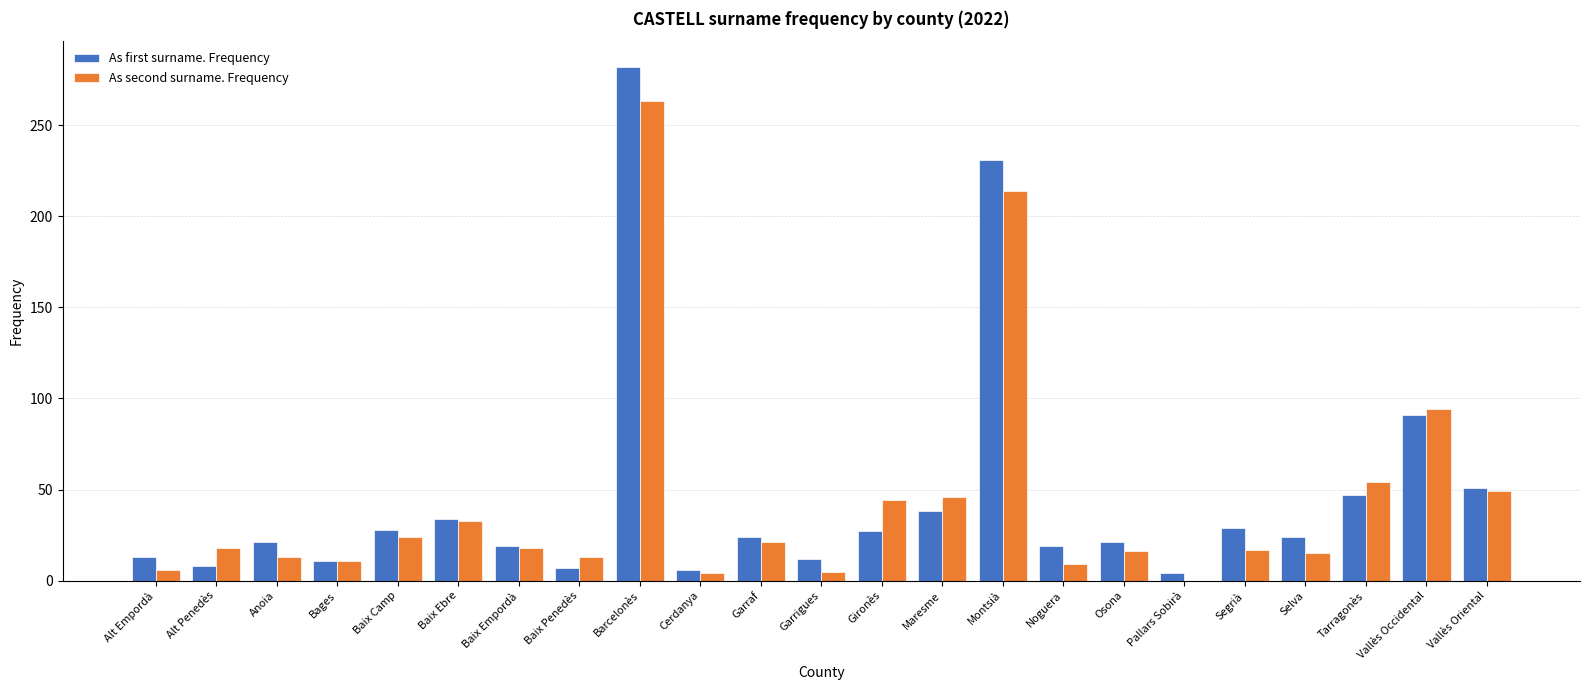

Is it true that As second surname. Frequency equals 24 at Baix Camp?

True